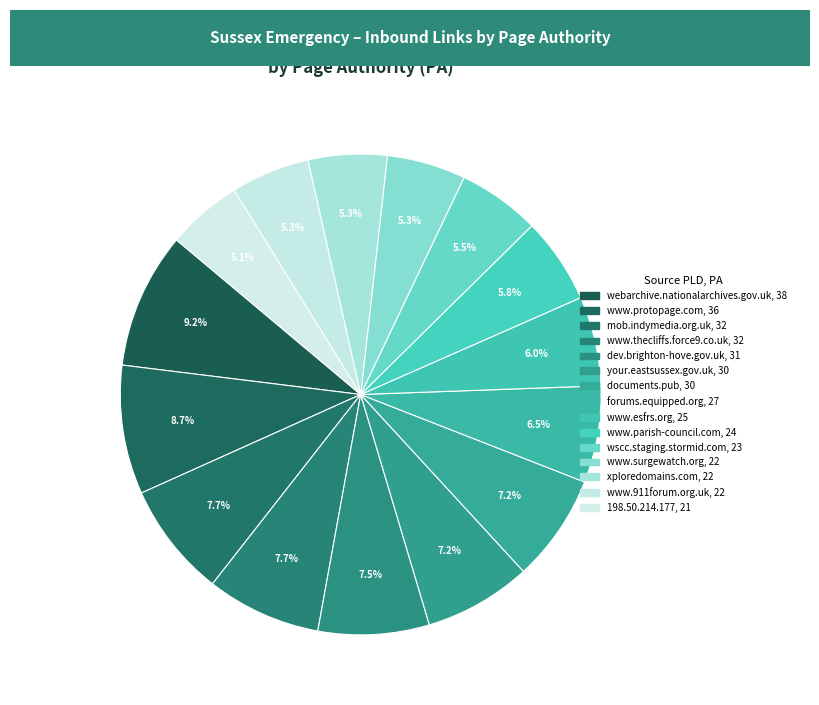

How many segments does this pie chart have?

15